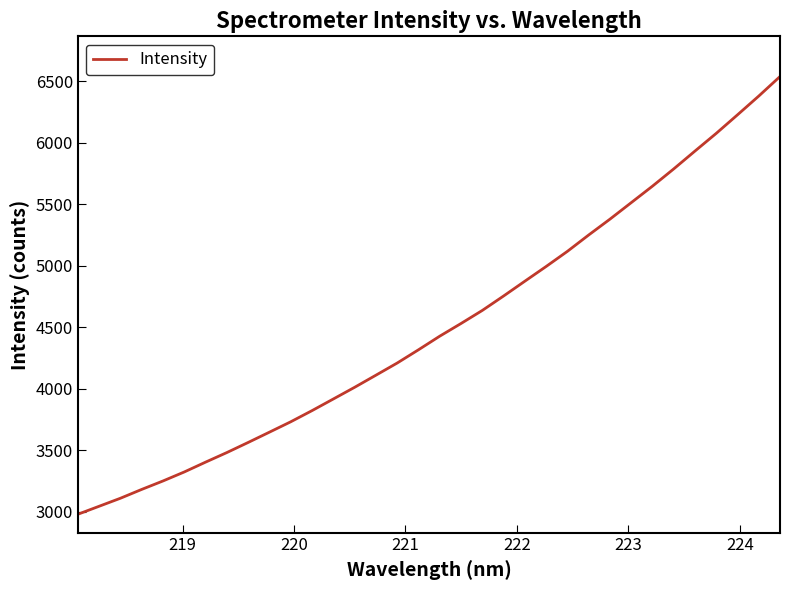

What is the smallest value displayed?

2977.6